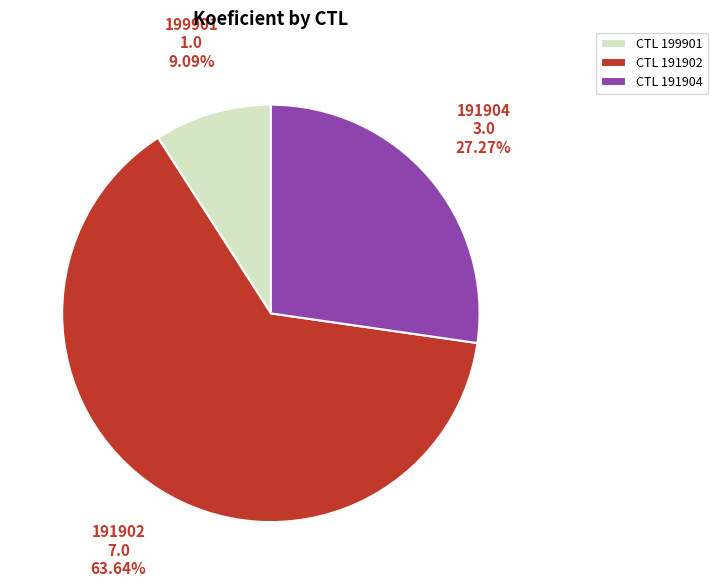

Does any single category account for the majority?

Yes